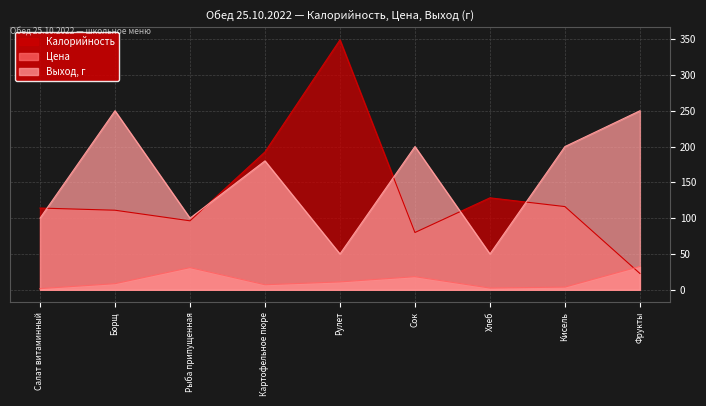

Reading right to left, extract all data points from this chart.

Калорийность: Фрукты=22.8	Кисель=116.2	Хлеб=128.4	Сок=80.0	Рулет=349.0	Картофельное пюре=192.5	Рыба припущенная=96.3	Борщ=111.1	Салат витаминный=114.2
Цена: Фрукты=32.6	Кисель=3.8	Хлеб=2.4	Сок=18.3	Рулет=11.0	Картофельное пюре=7.0	Рыба припущенная=31.0	Борщ=8.5	Салат витаминный=1.6
Выход, г: Фрукты=250.0	Кисель=200.0	Хлеб=50.0	Сок=200.0	Рулет=50.0	Картофельное пюре=180.0	Рыба припущенная=100.0	Борщ=250.0	Салат витаминный=100.0